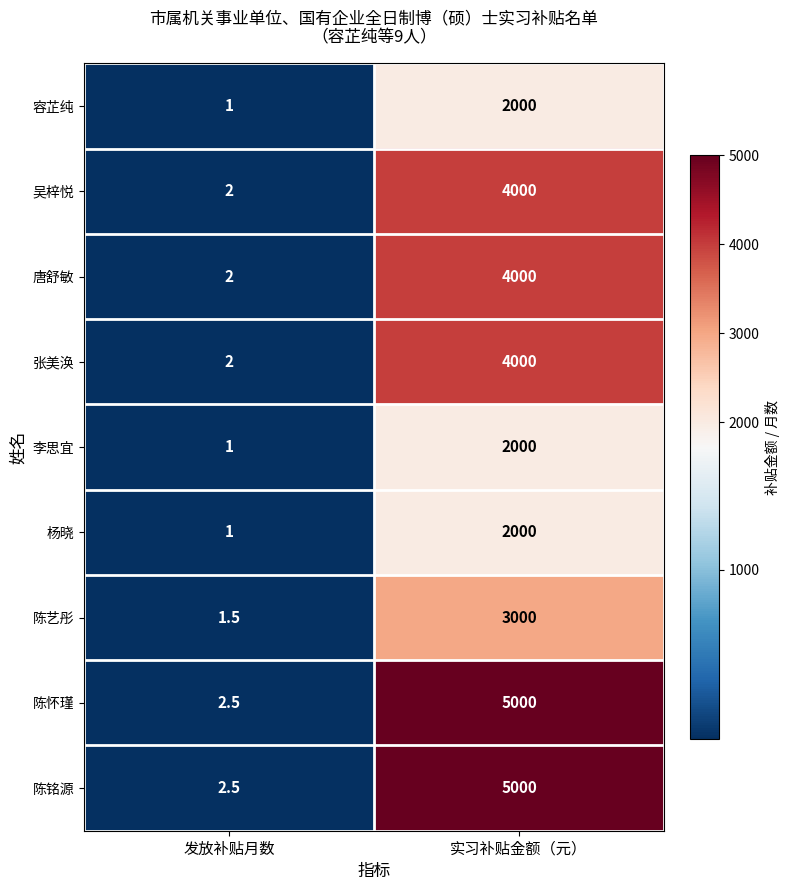

Where is 张美涣 nearest to the value 2001?

发放补贴月数